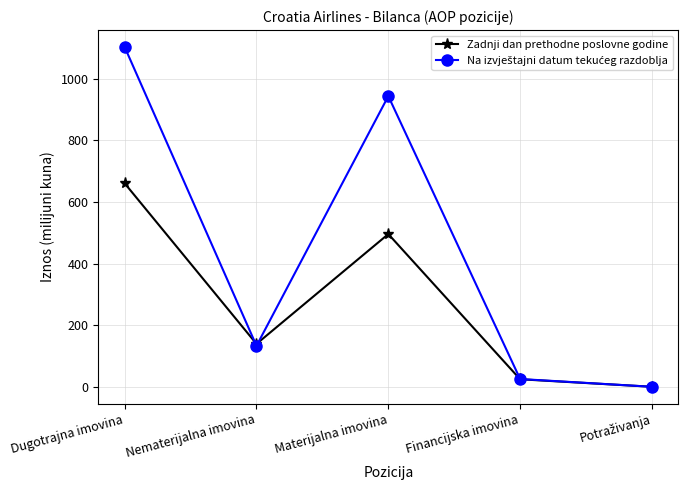

Is it true that Zadnji dan prethodne poslovne godine equals 246.4 at Nematerijalna imovina?

False